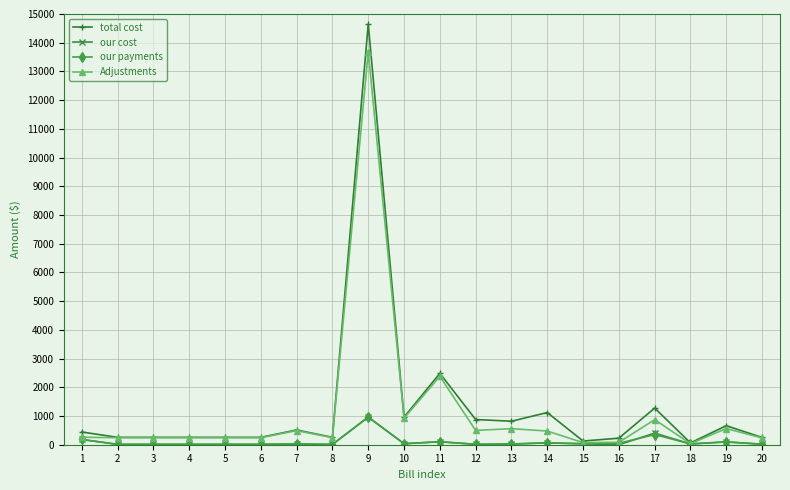

What are all the series names shown in the legend?

total cost, our cost, our payments, Adjustments